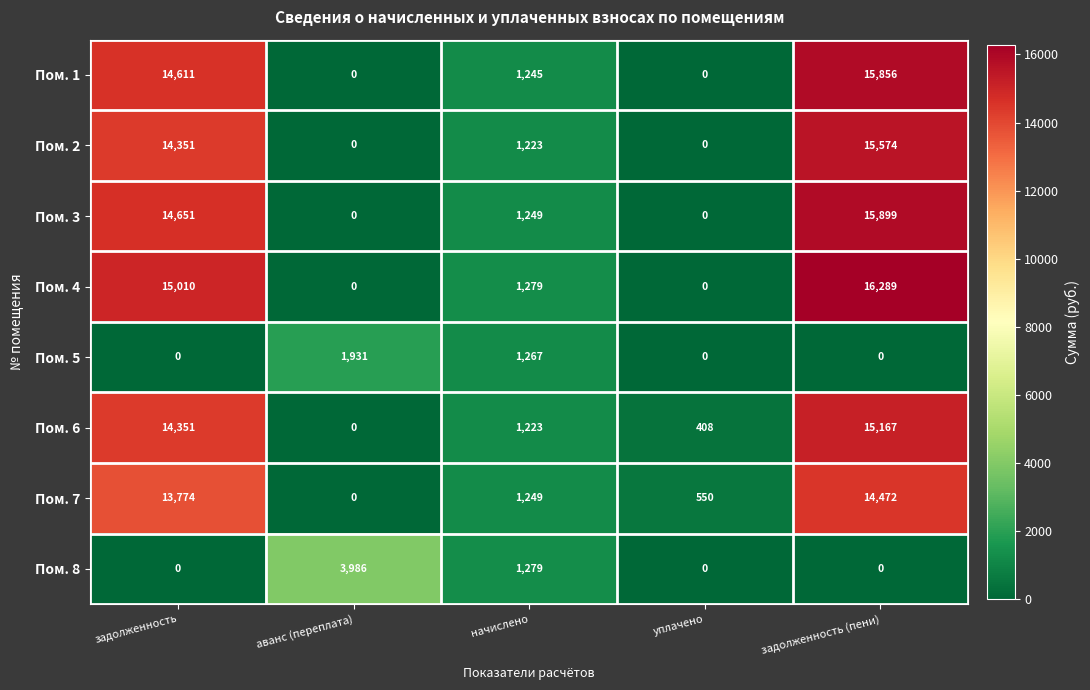

What is the spread (max minus min) of values at уплачено?

550